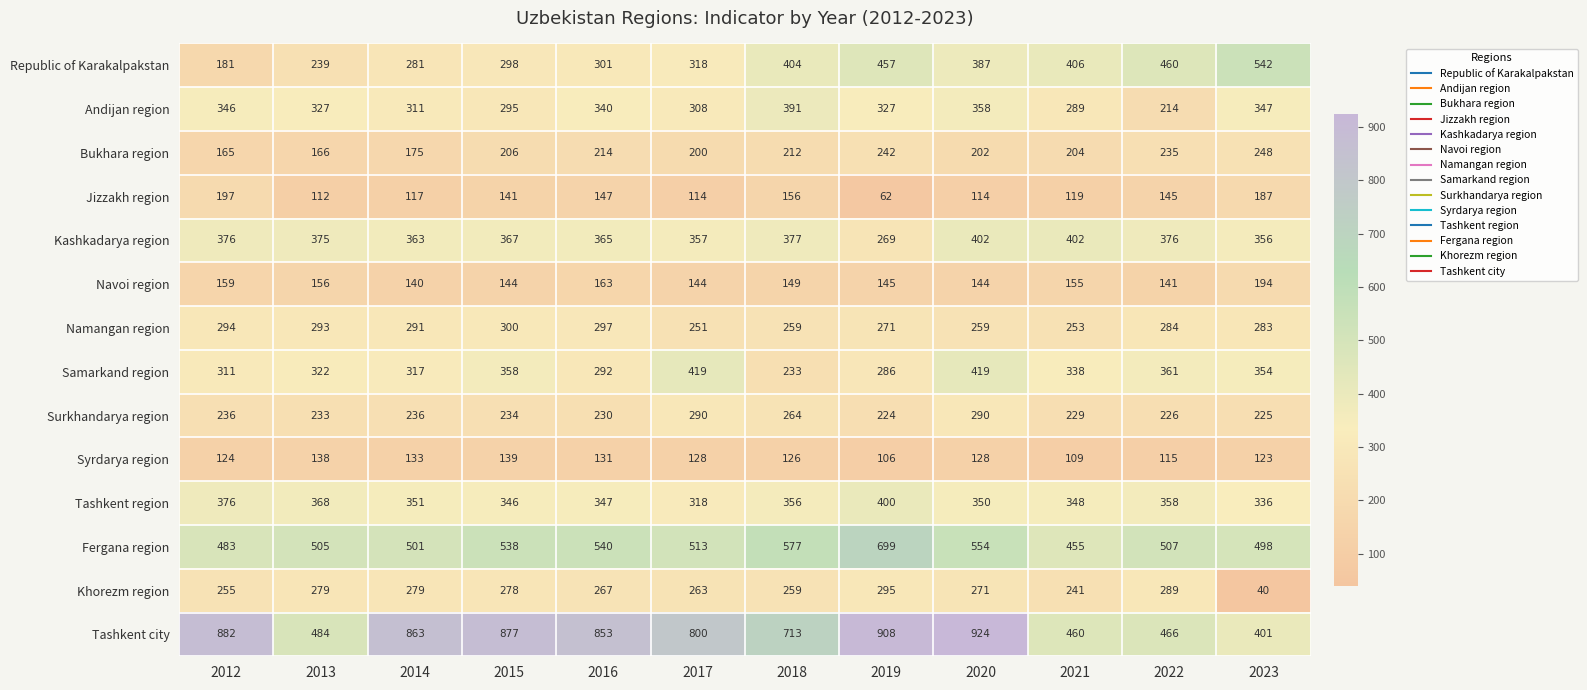

The value of Navoi region at 2012 is 159. True or false?

True